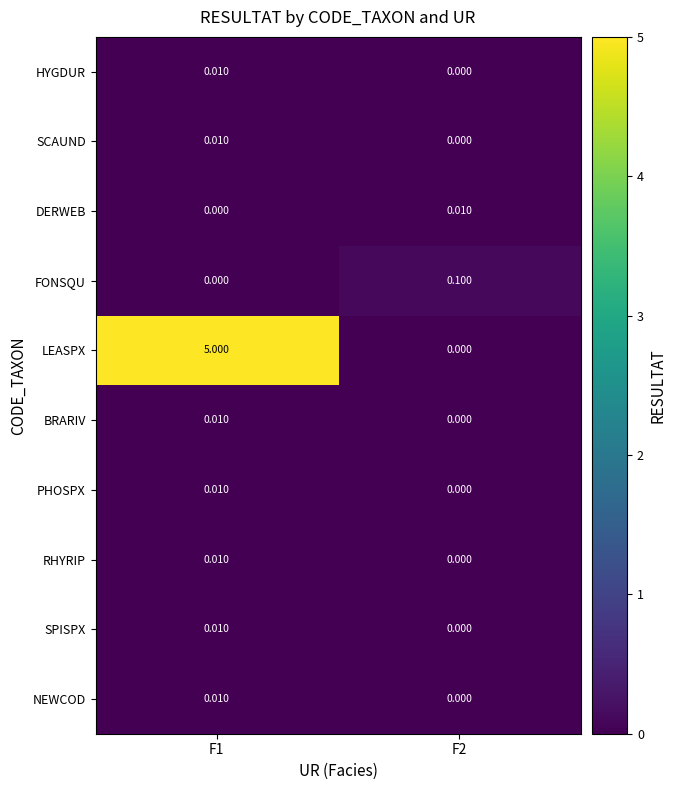

At how many categories does at least one series exceed 1?

1